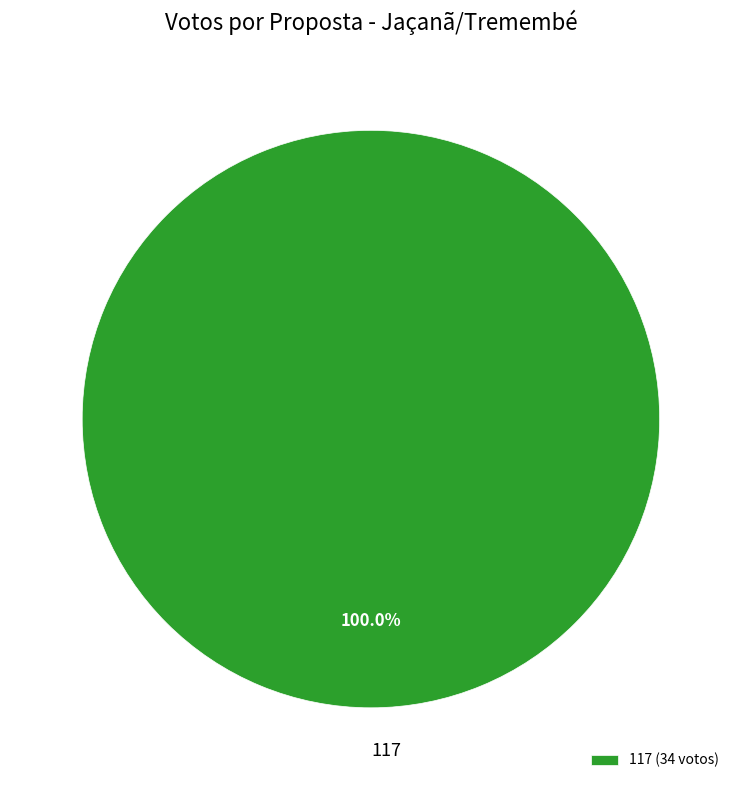

Count the number of slices in the pie.

1